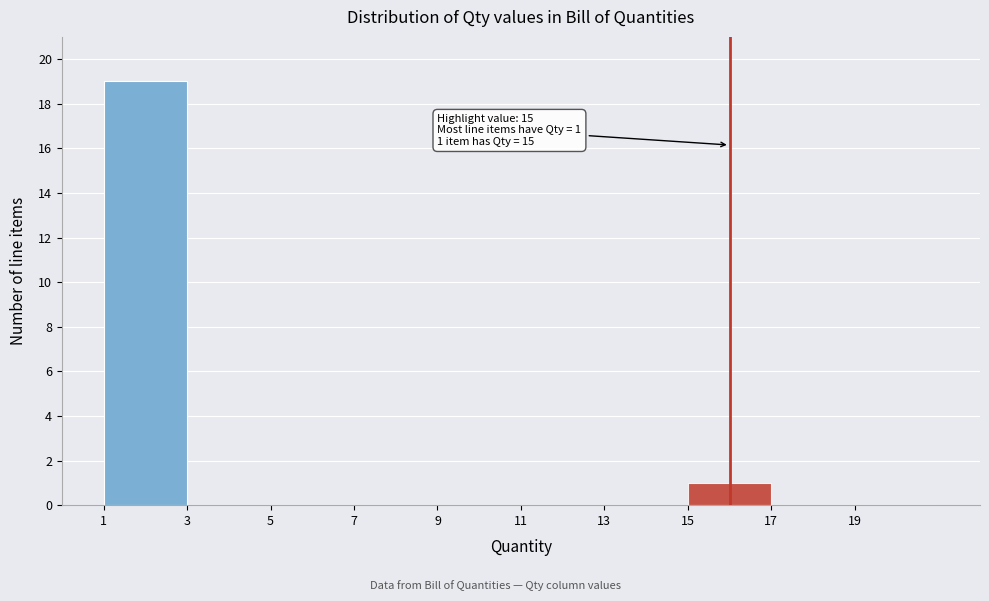

Reading right to left, list all the values displayed in this chart.

19=0	17=0	15=1	13=0	11=0	9=0	7=0	5=0	3=0	1=19